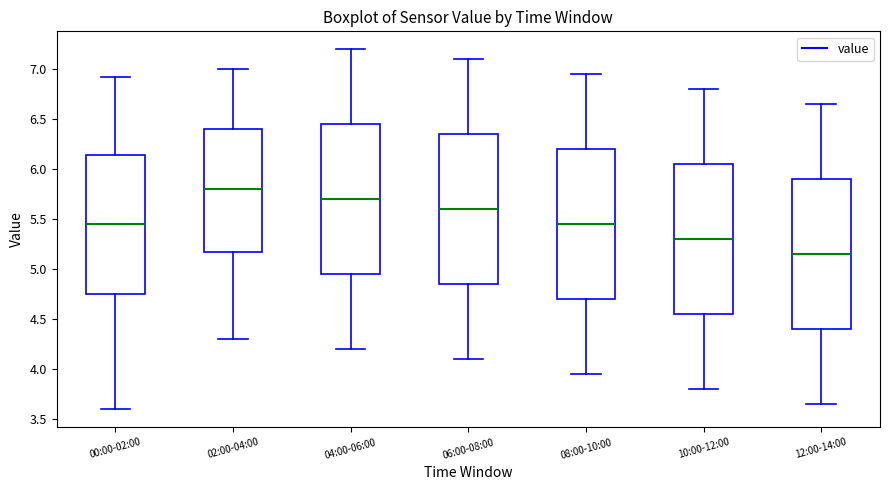

Reading left to right, transcribe this box plot: for each box, give where its median line is, the range the box spans, and where its two whiskers end, as read against the y-axis. The values are not printed on the chart, so give them approximately, as read against the axis.

00:00-02:00: median 5.45, box 4.75 to 6.15, whiskers 3.60 to 6.90
02:00-04:00: median 5.80, box 5.20 to 6.40, whiskers 4.30 to 7.00
04:00-06:00: median 5.70, box 4.95 to 6.45, whiskers 4.20 to 7.20
06:00-08:00: median 5.60, box 4.85 to 6.35, whiskers 4.10 to 7.10
08:00-10:00: median 5.45, box 4.70 to 6.20, whiskers 3.95 to 6.95
10:00-12:00: median 5.30, box 4.55 to 6.05, whiskers 3.80 to 6.80
12:00-14:00: median 5.15, box 4.40 to 5.90, whiskers 3.65 to 6.65